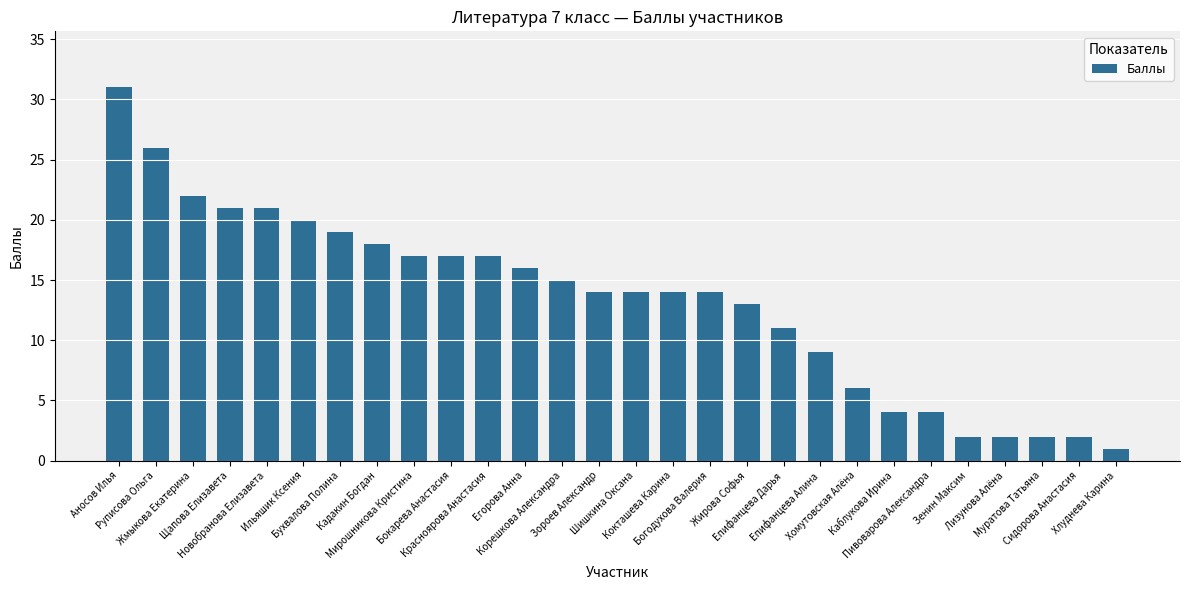

What is the label of the 27th bar from the left?

Сидорова Анастасия